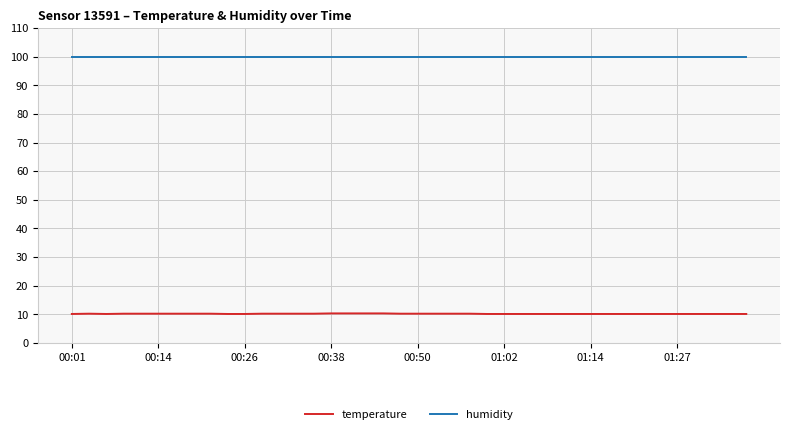

Which series has the largest range (max minus min)?

temperature